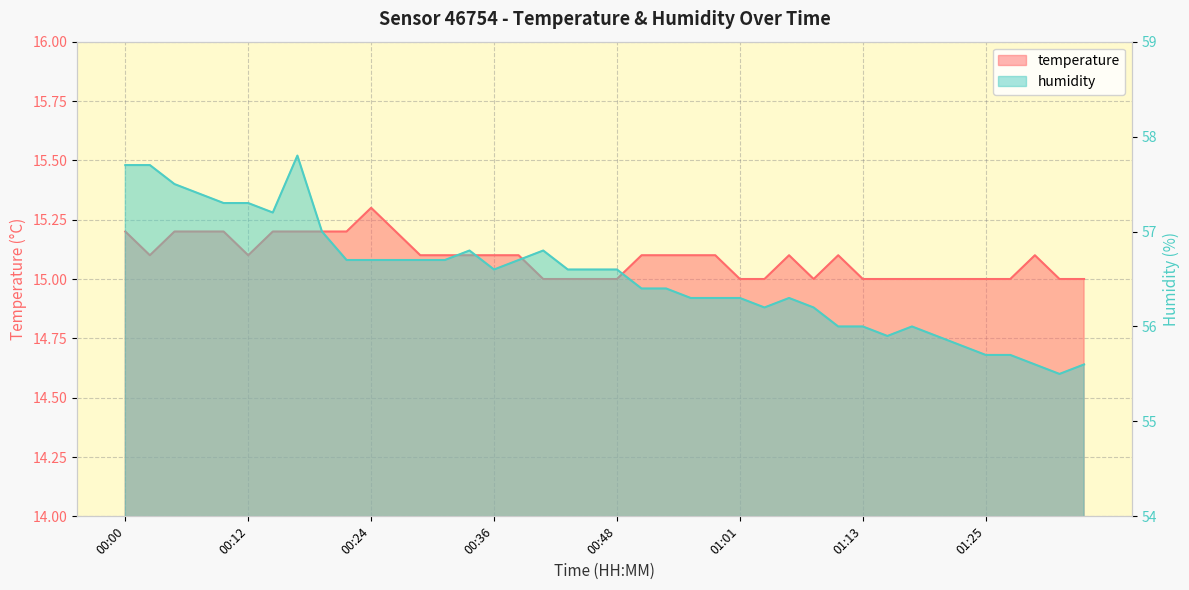

Count the number of data series in this chart.

2